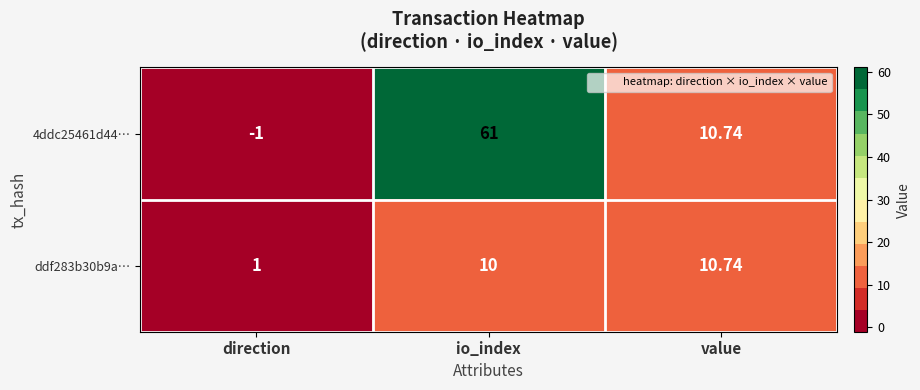

How many series are shown in this chart?

2